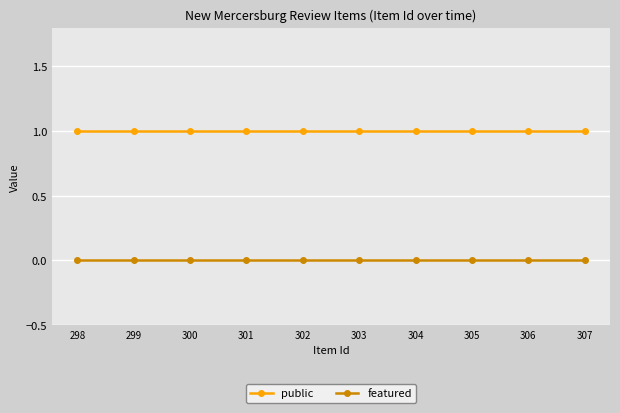

What is the sum of the public values at 306 and 299?

2